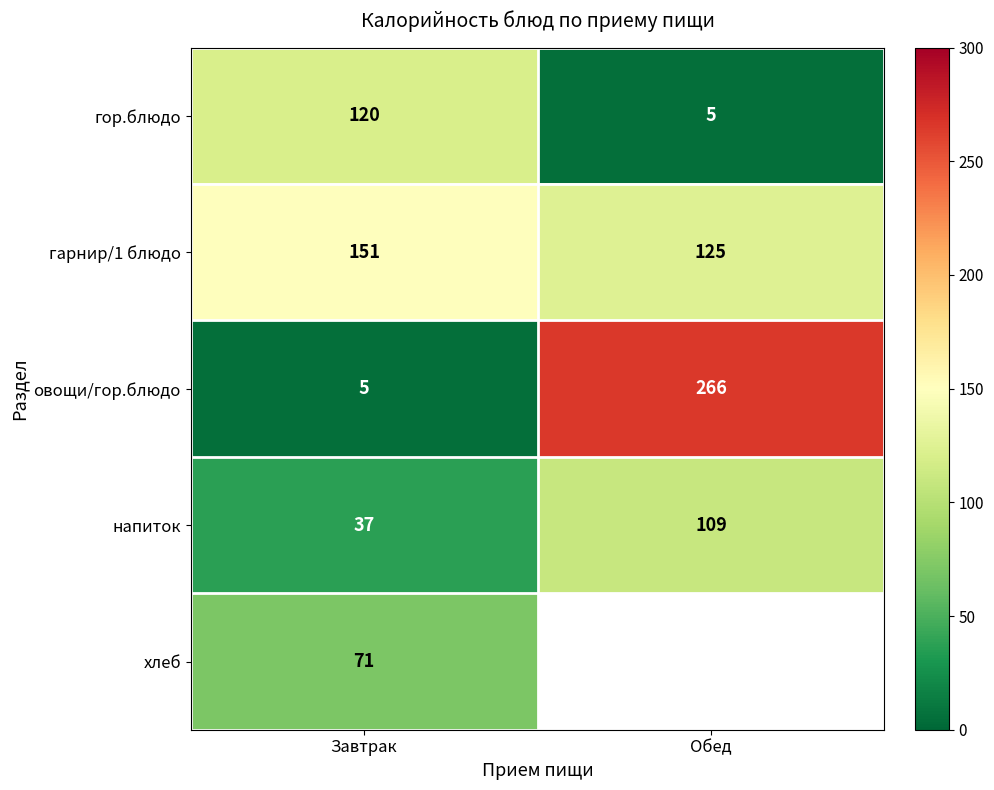

At Завтрак, list the series in order from largest to smallest.

гарнир/1 блюдо, гор.блюдо, хлеб, напиток, овощи/гор.блюдо